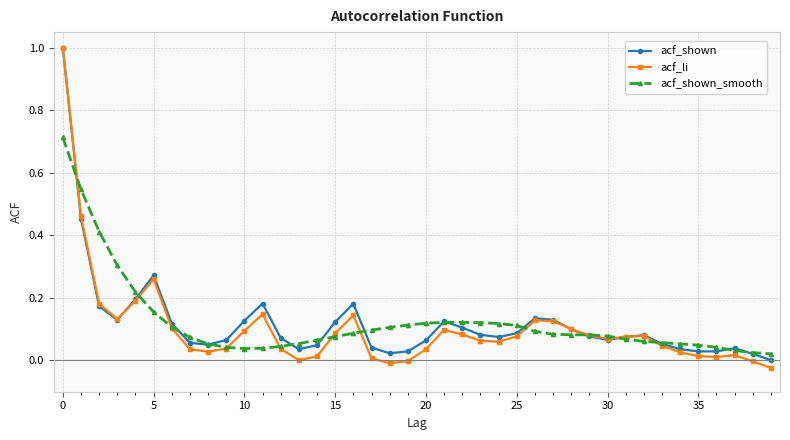

What are all the series names shown in the legend?

acf_shown, acf_li, acf_shown_smooth